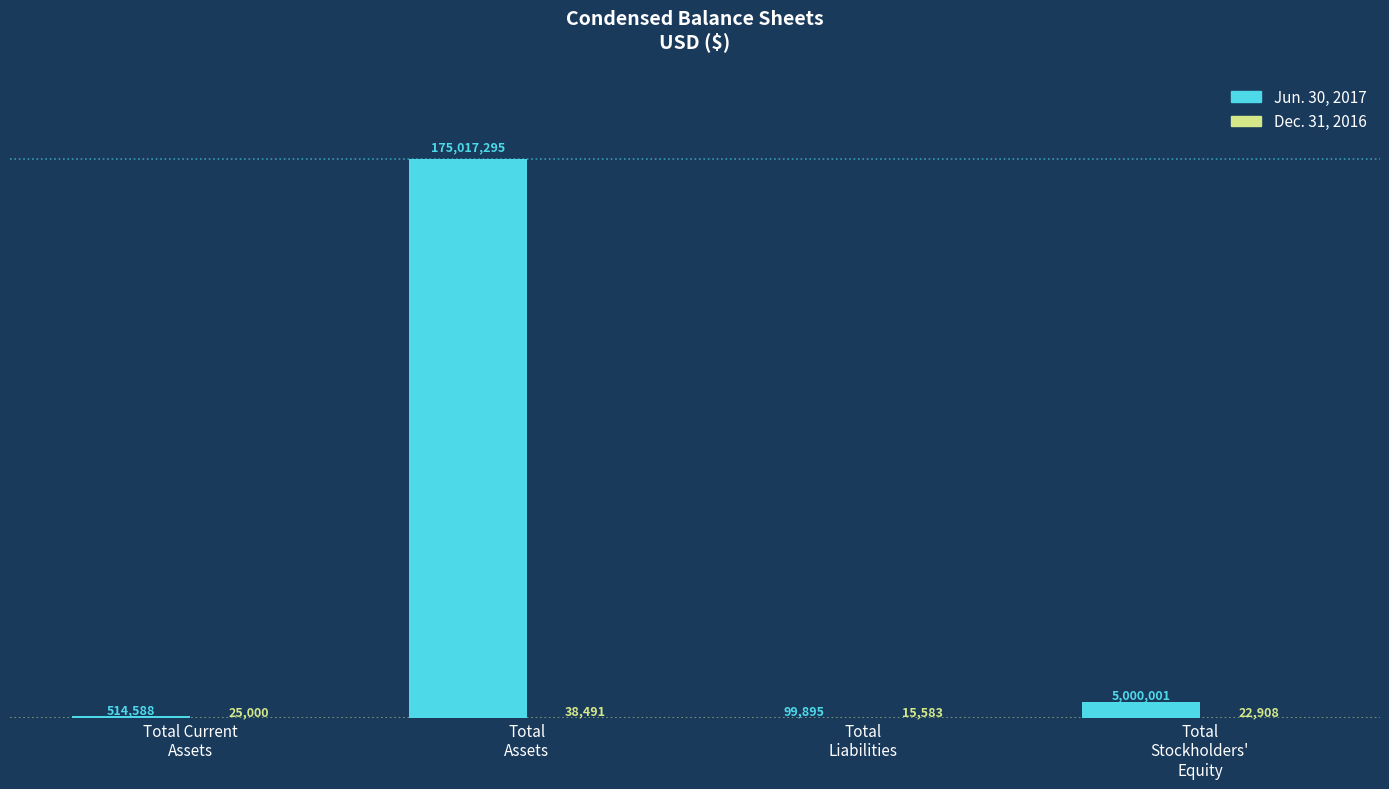

Reading right to left, what are all the values shown in this chart?

Jun. 30, 2017: Total
Stockholders'
Equity=5000001	Total
Liabilities=99895	Total
Assets=175017295	Total Current
Assets=514588
Dec. 31, 2016: Total
Stockholders'
Equity=22908	Total
Liabilities=15583	Total
Assets=38491	Total Current
Assets=25000